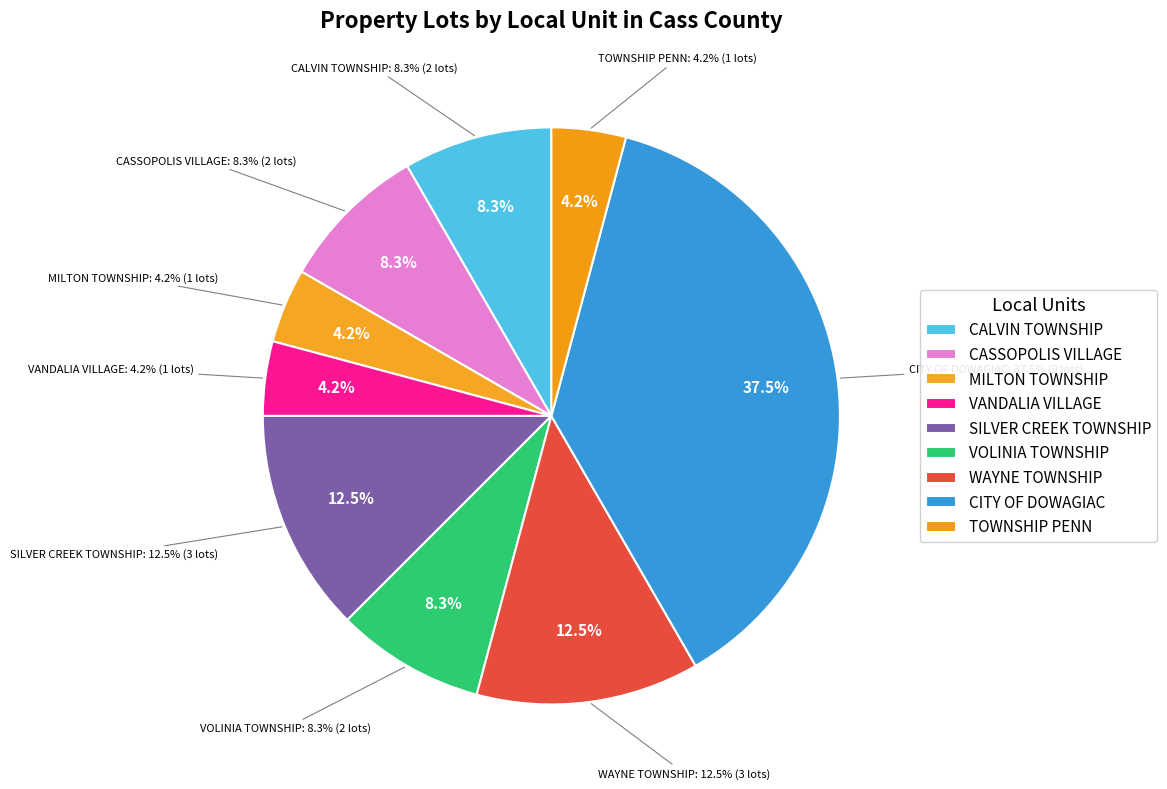

What percentage is the VANDALIA VILLAGE slice, to the nearest percent?

4%